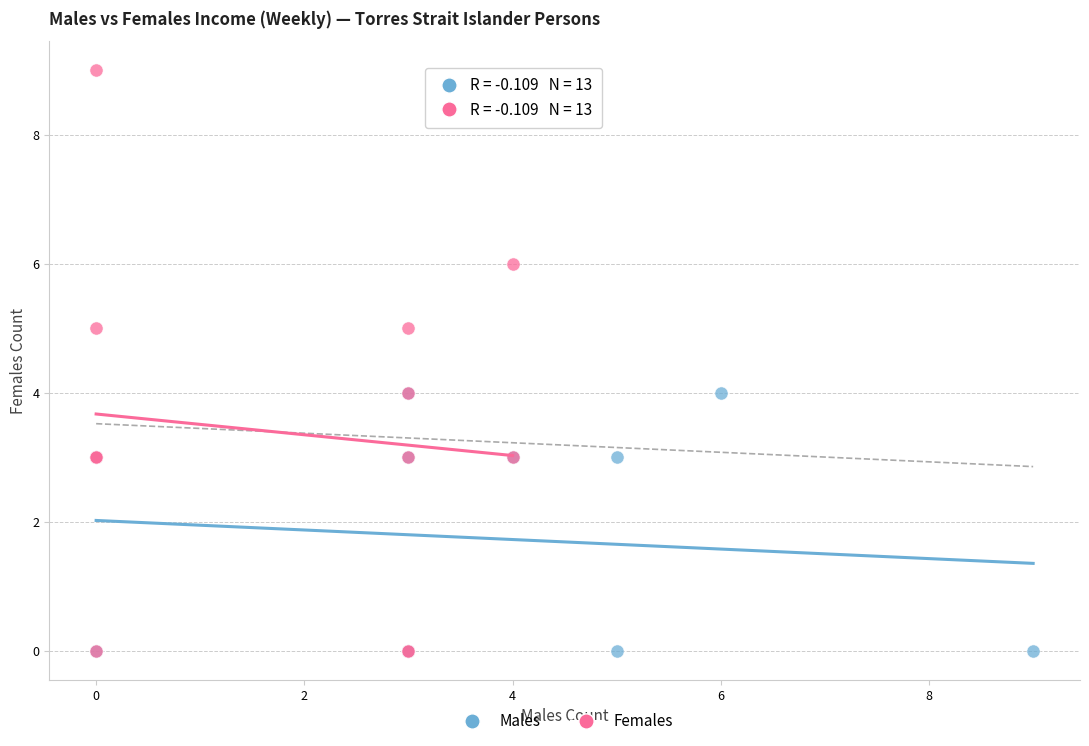

Which series contains the highest Y value?

Females